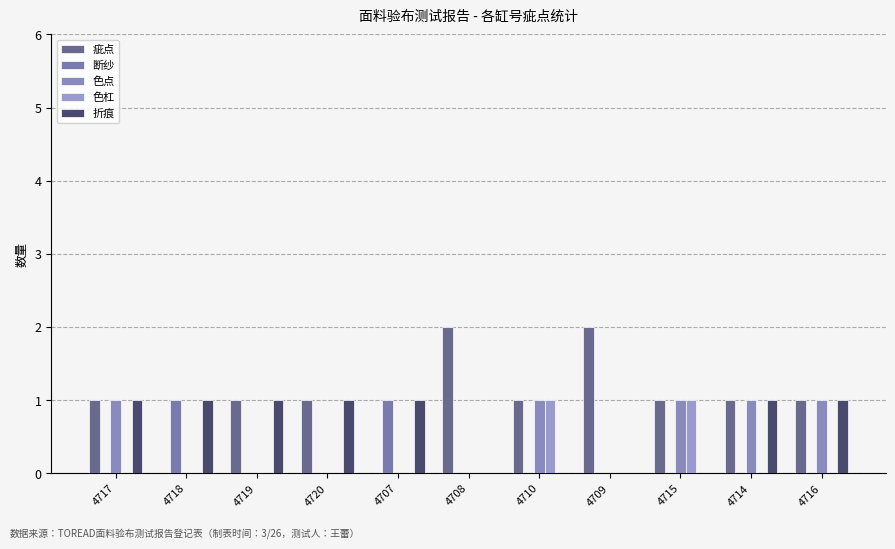

Reading left to right, list all the values displayed in this chart.

疵点: 1	0	1	1	0	2	1	2	1	1	1
断纱: 0	1	0	0	1	0	0	0	0	0	0
色点: 1	0	0	0	0	0	1	0	1	1	1
色杠: 0	0	0	0	0	0	1	0	1	0	0
折痕: 1	1	1	1	1	0	0	0	0	1	1